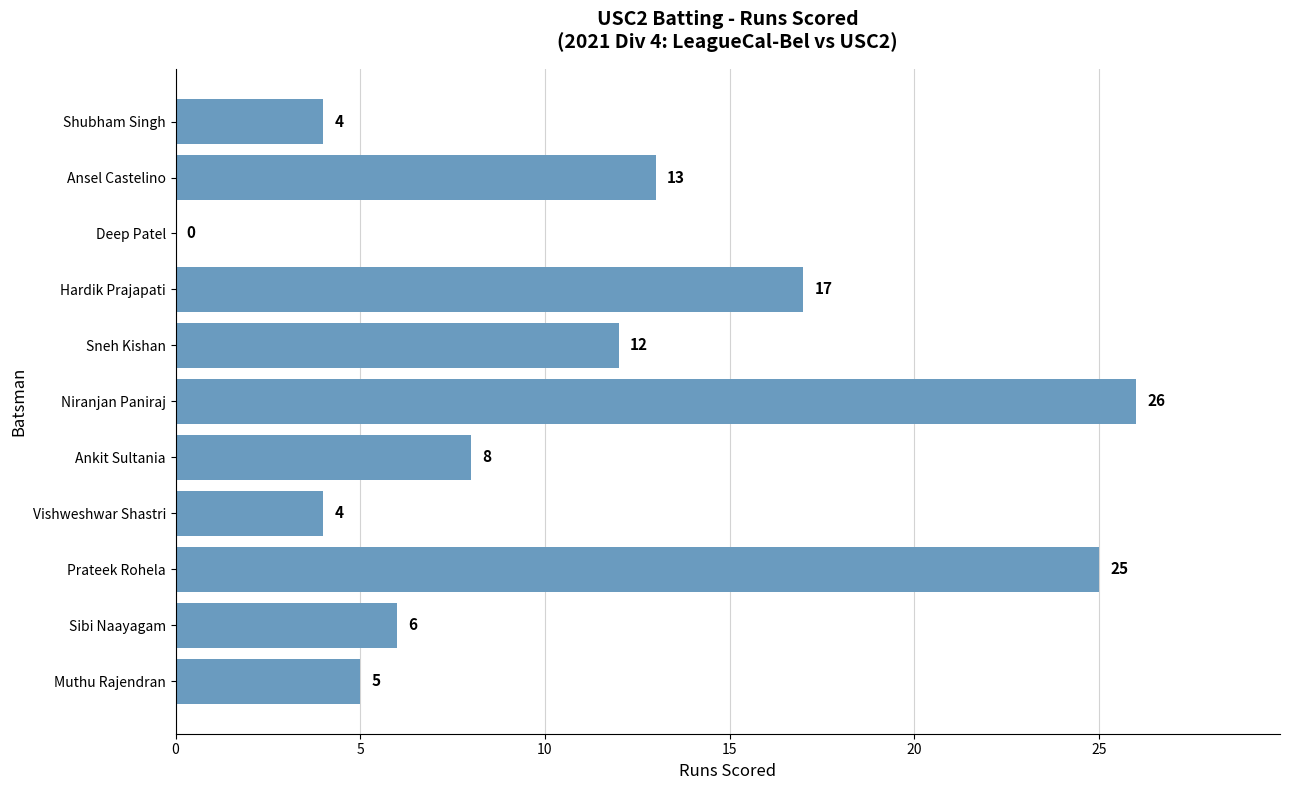

How many series are shown in this chart?

1